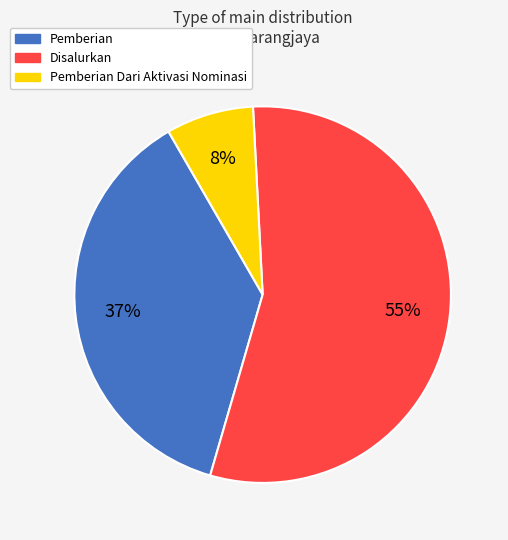

To the nearest percent, what is the average slice percentage?

33%